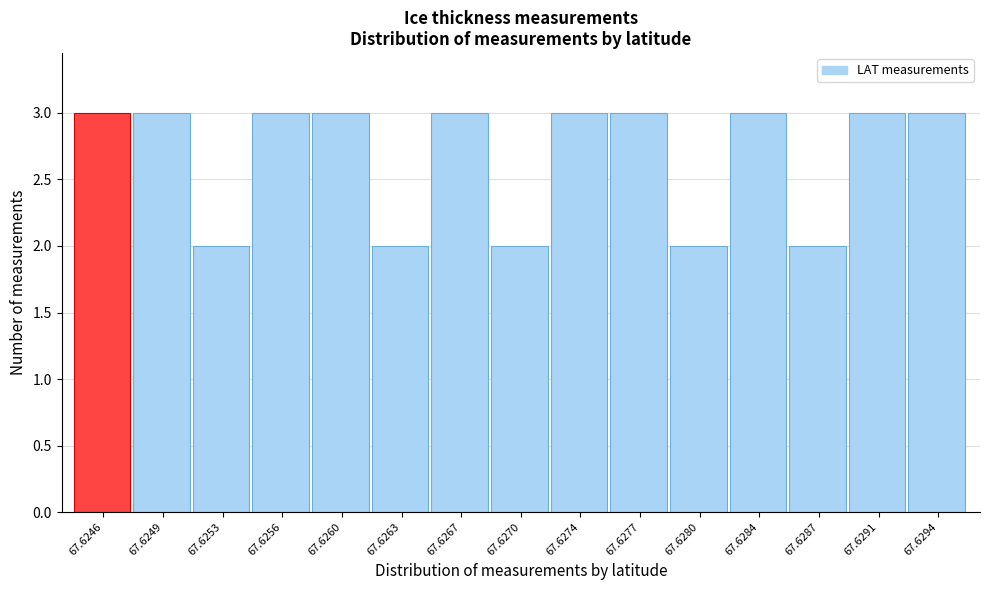

Reading left to right, transcribe all the data shown in this chart.

3	3	2	3	3	2	3	2	3	3	2	3	2	3	3